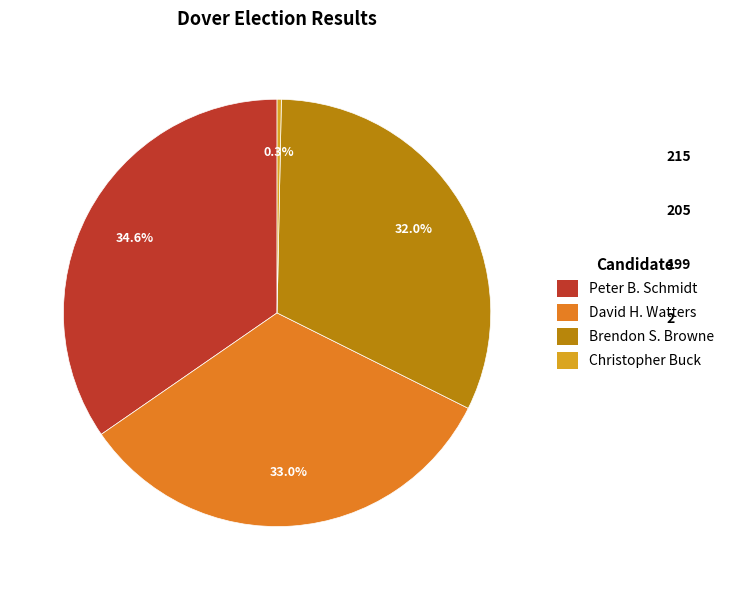

Between Brendon S. Browne and Christopher Buck, which is larger?

Brendon S. Browne